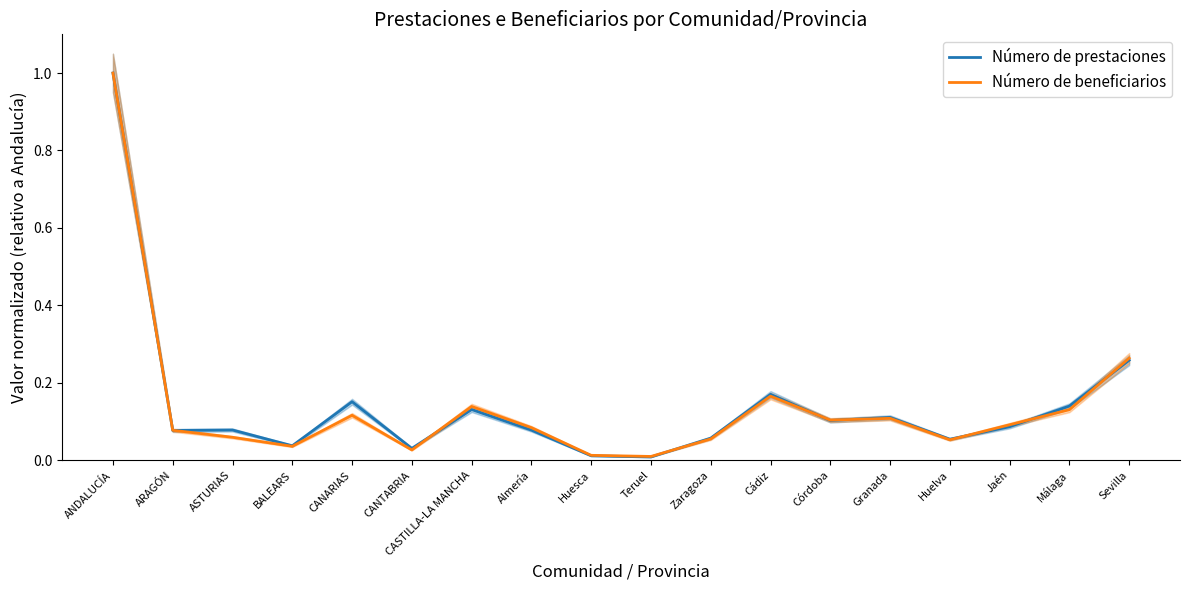

List the series in order of their overall mean, lowest first.

Número de beneficiarios, Número de prestaciones